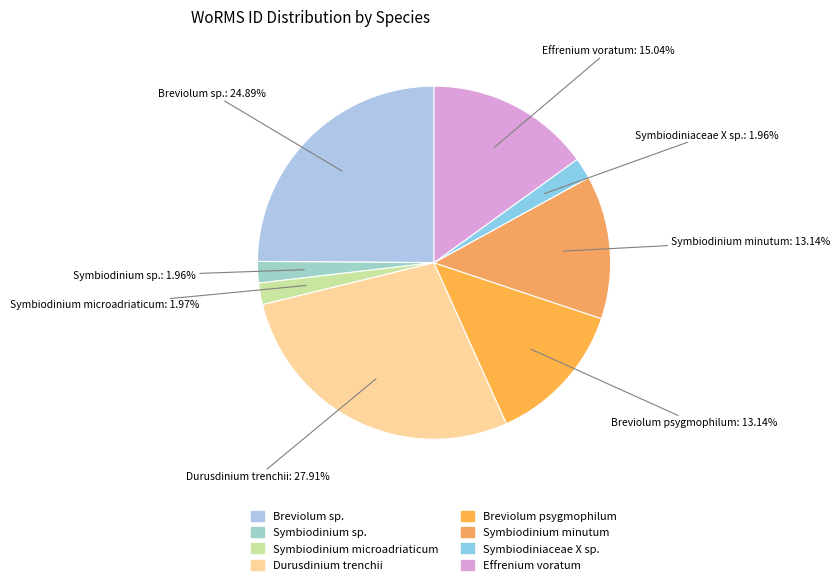

Which slice is the largest?

Durusdinium trenchii